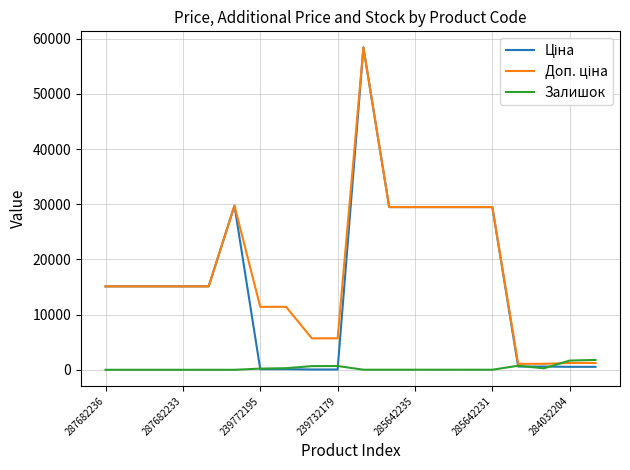

What is the greatest value displayed?

58426.5